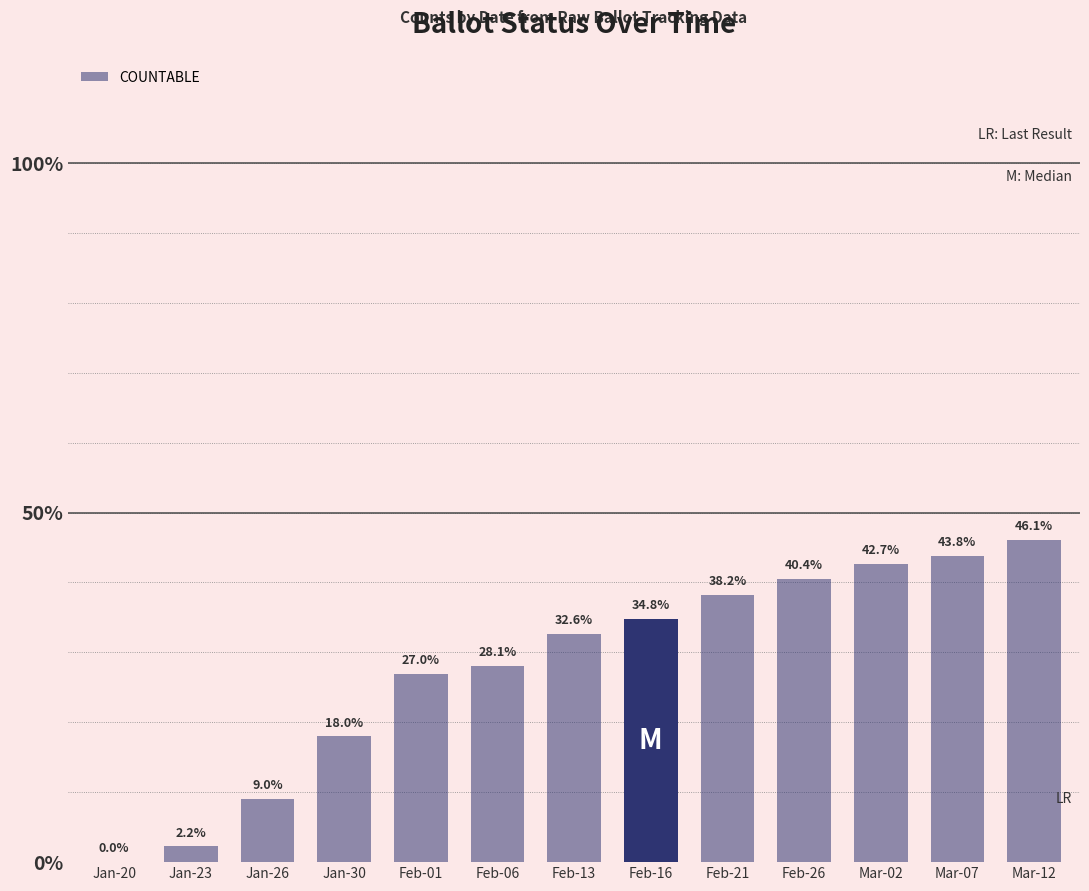

What is the change in value from Feb-01 to Mar-02?

+15.7